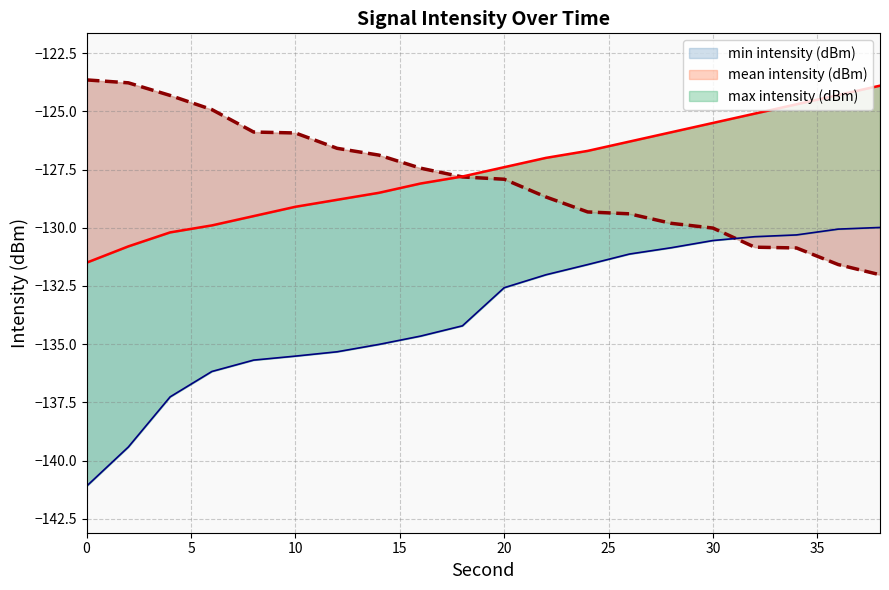

What is the label of the 5th point from the left?

20